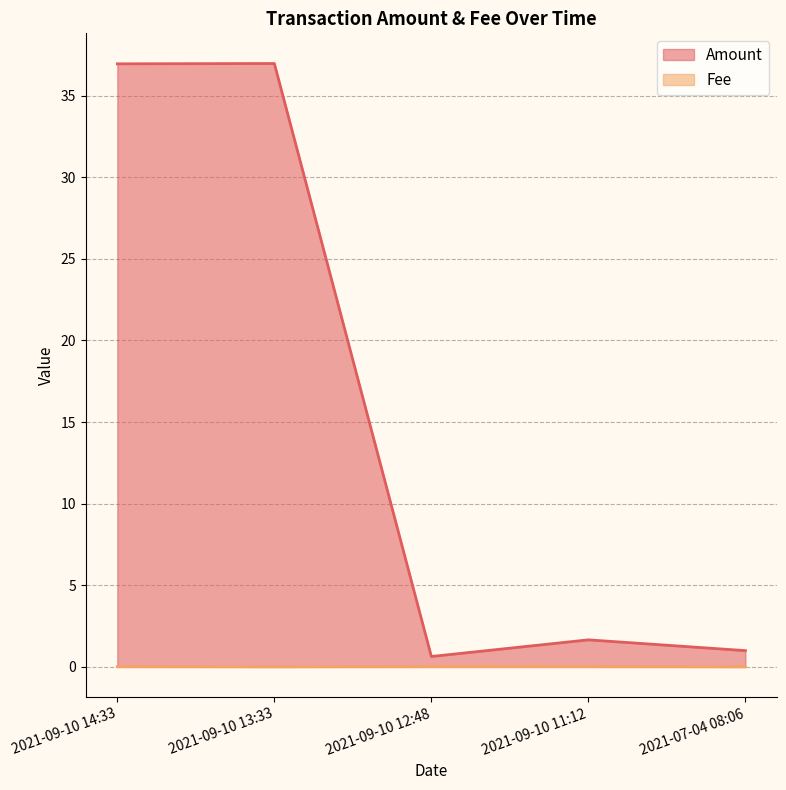

True or false: Fee and Amount intersect in this chart.

False